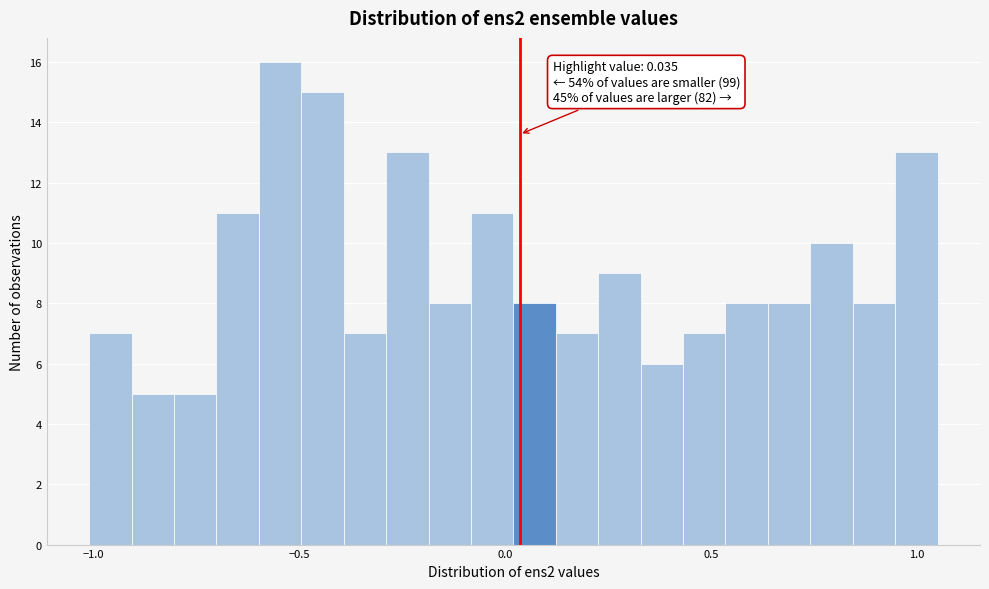

Around what value on the x-axis is the tallest bar? Give the approximate position of its centre, as read against the axis.

-0.55